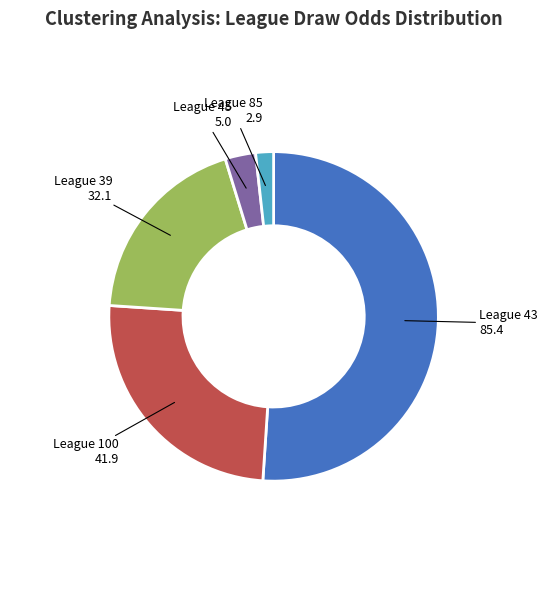

Is there a majority slice in this chart?

Yes